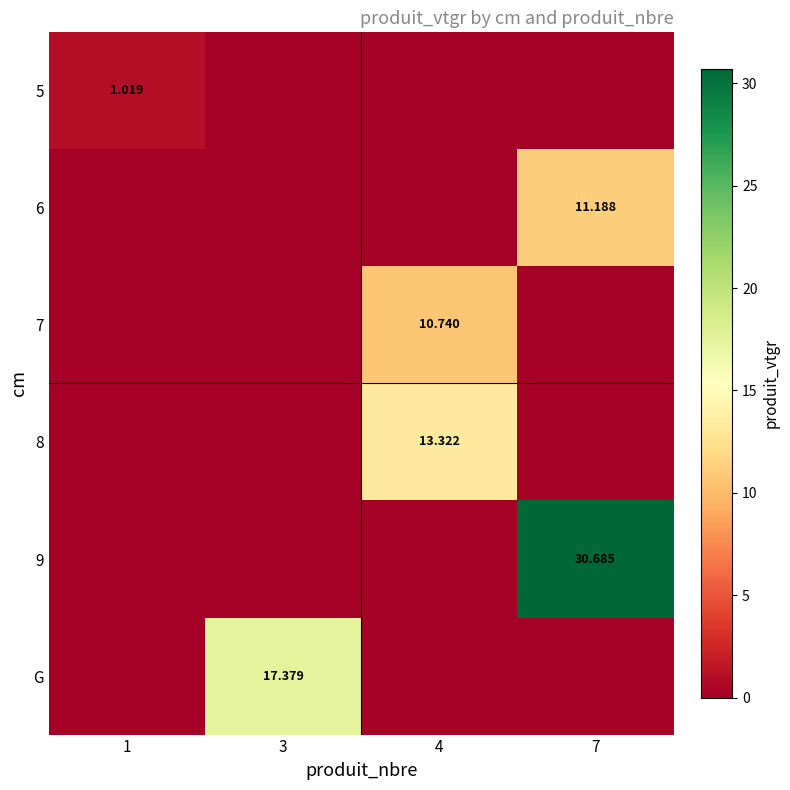

What is the difference between the maximum and minimum values in the 5 series?

1.0